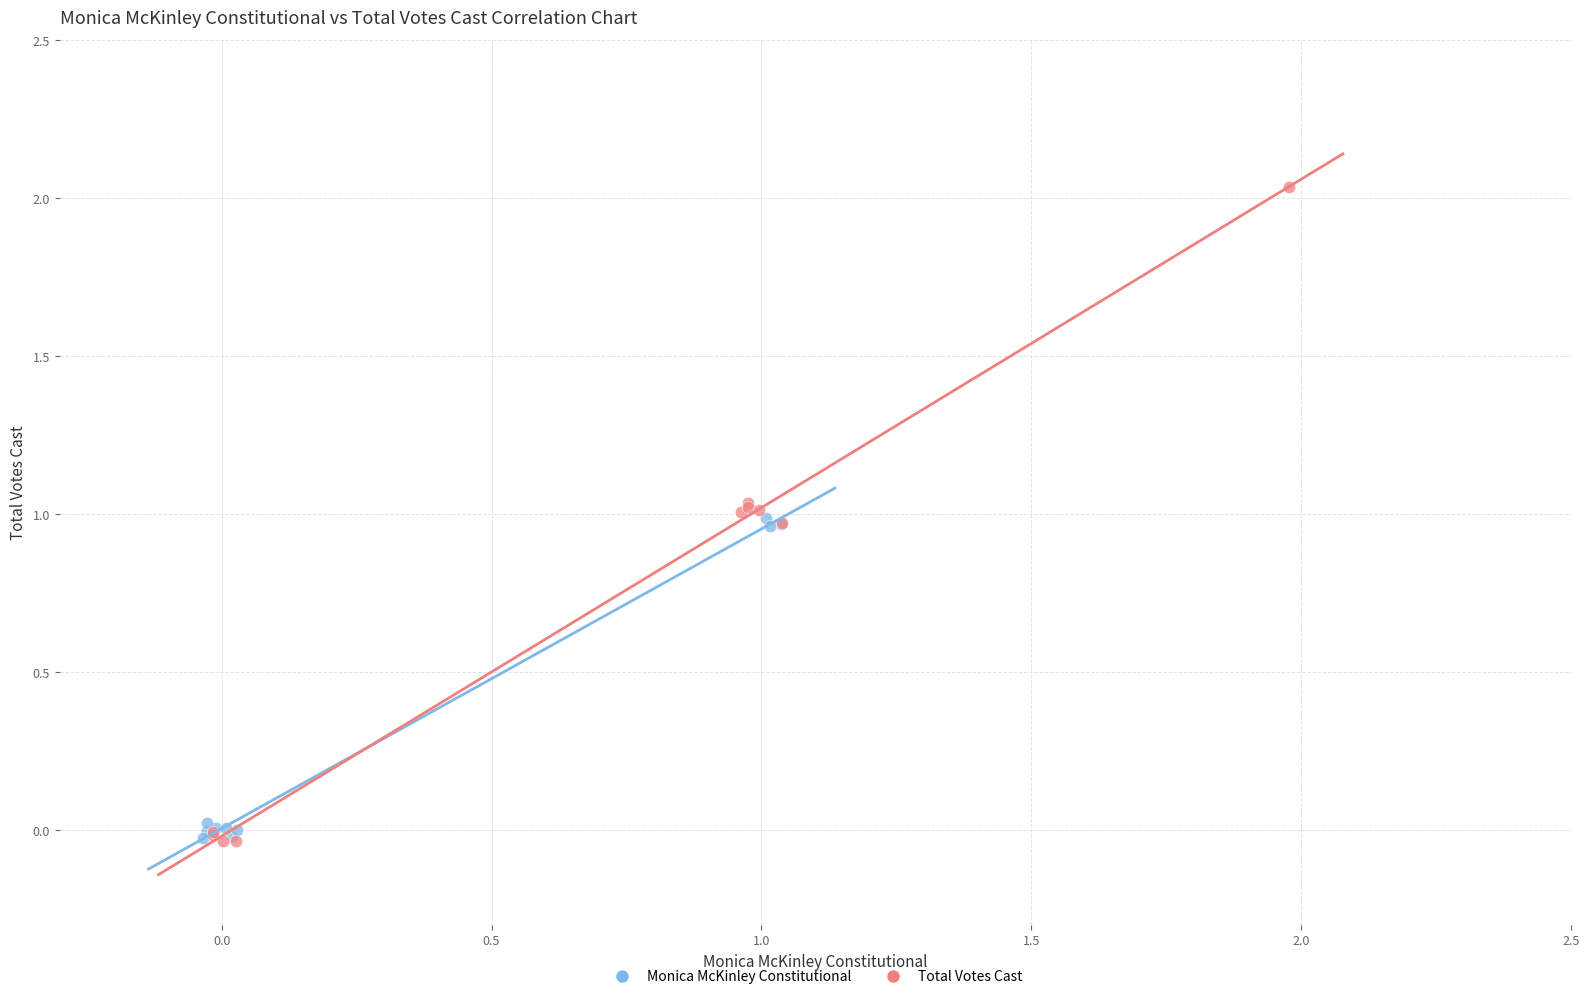

Which series has the widest spread of Y values?

Total Votes Cast